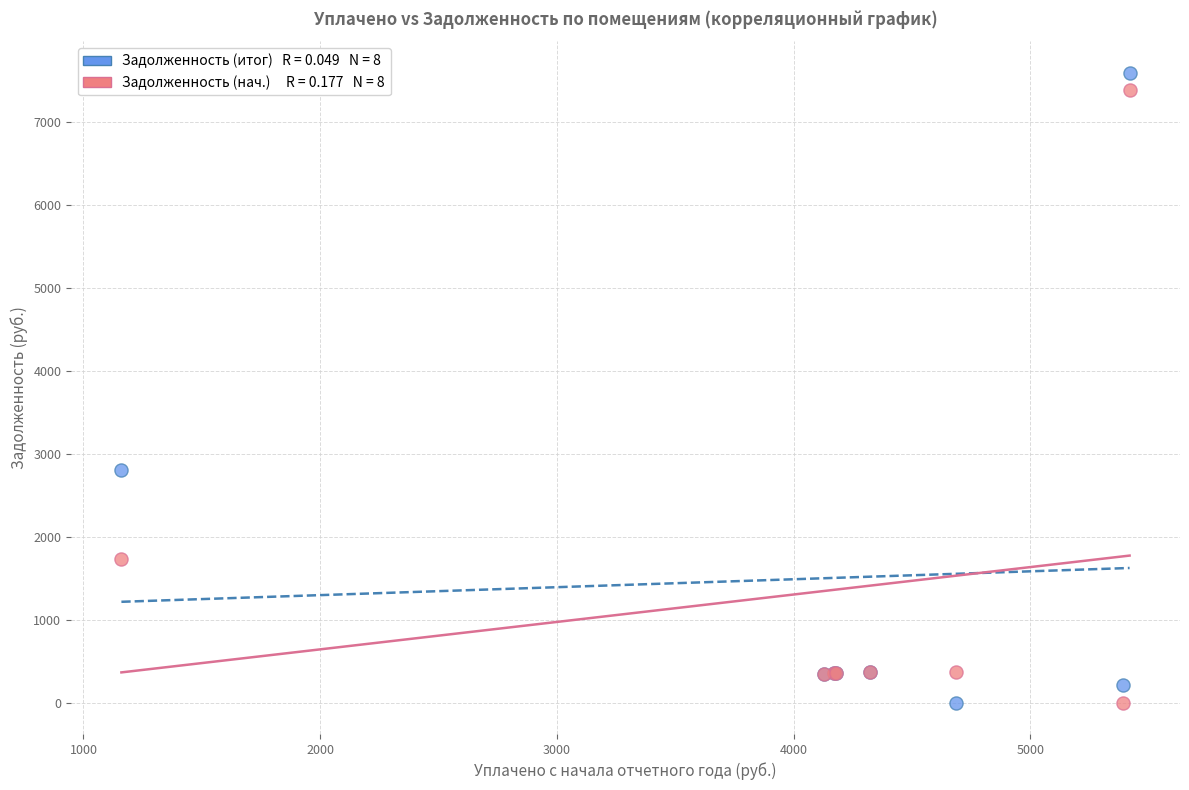

Across all series, what Y value is closest to 3798?

2807.2